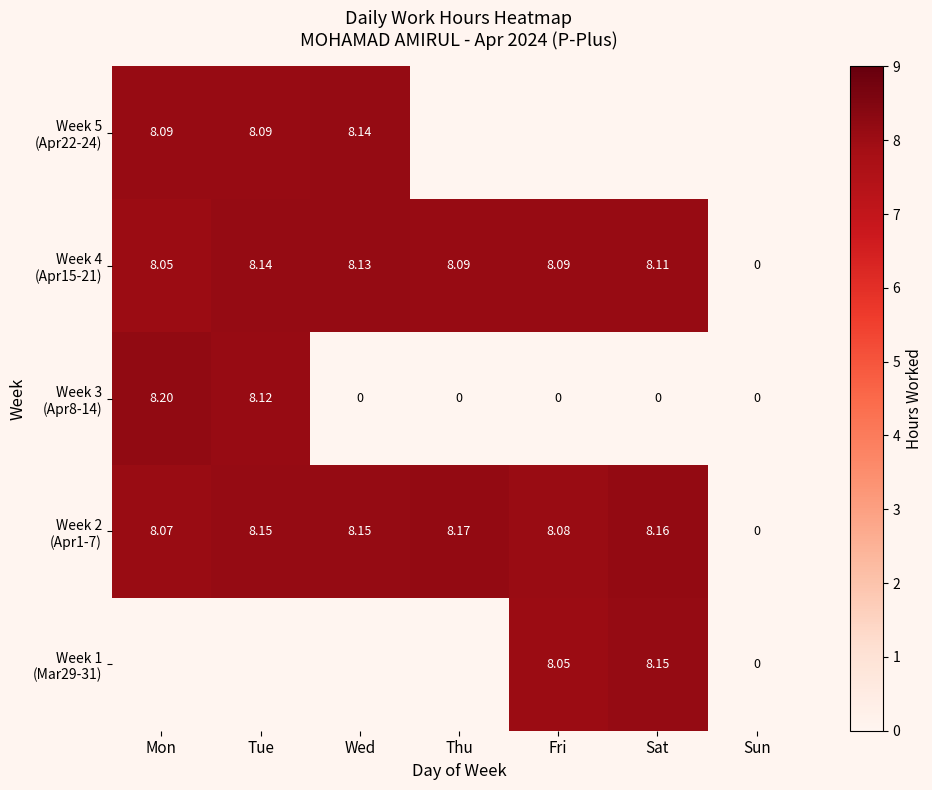

At which category does the chart reach its minimum across all series?

Fri